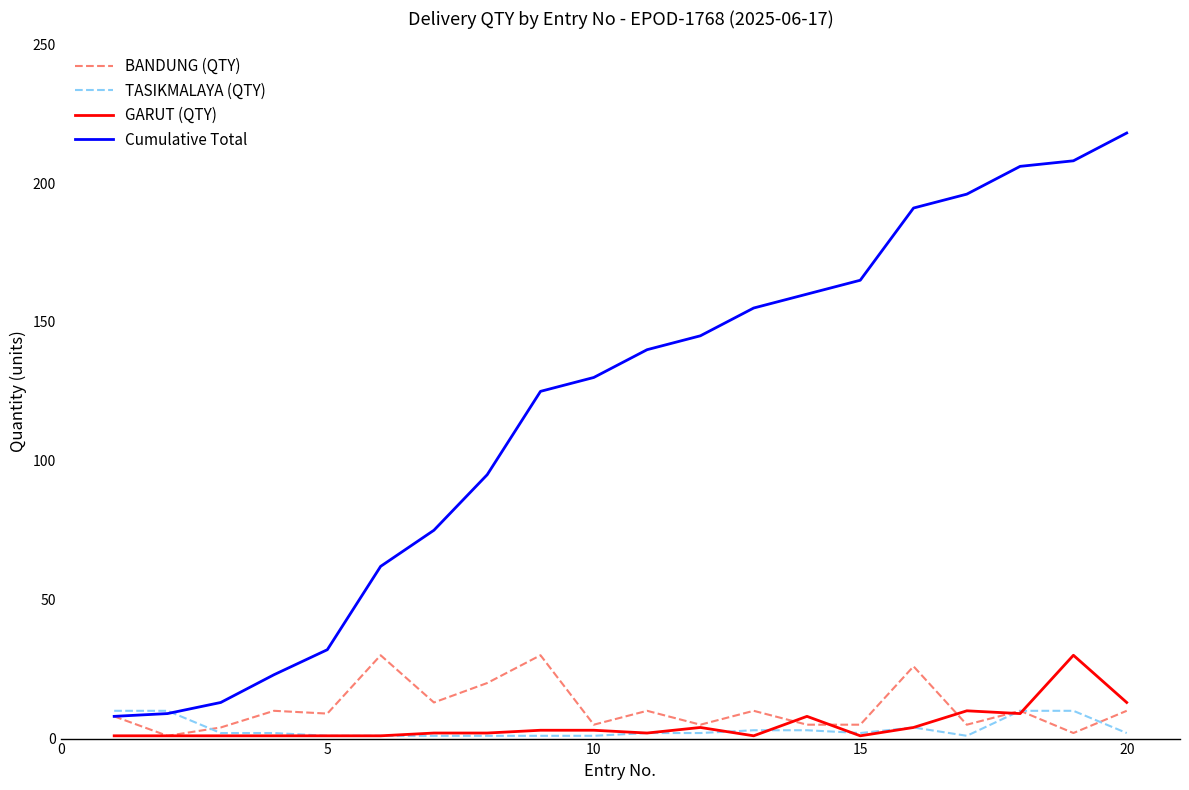

Which series has the largest total across all categories?

Cumulative Total